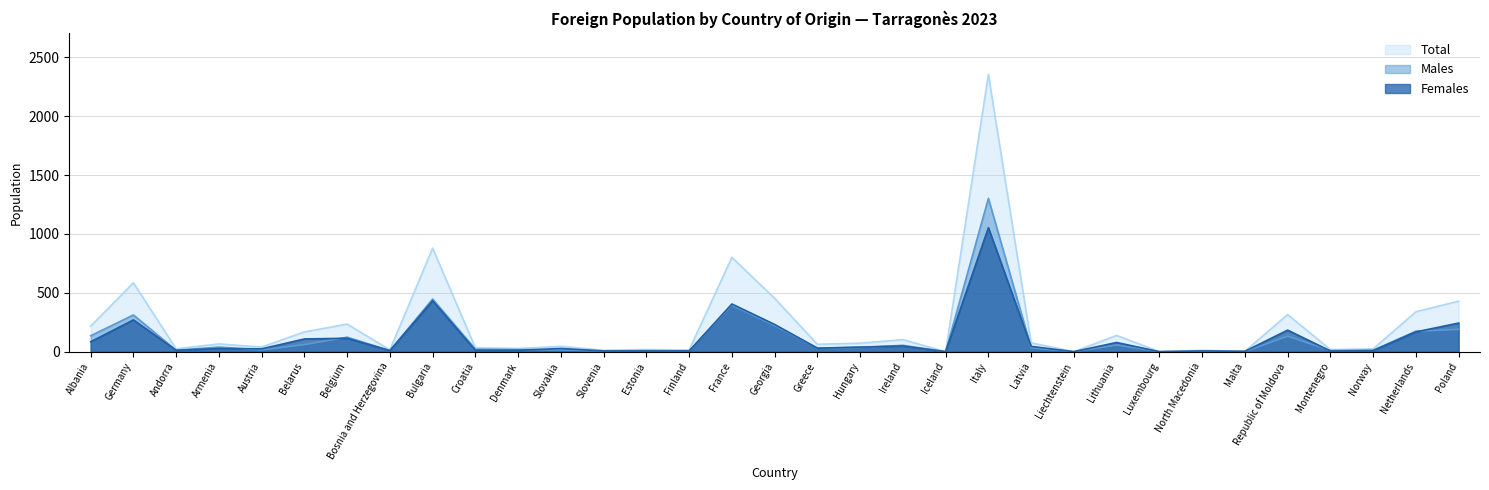

Reading left to right, list all the values displayed in this chart.

Males: 135	312	12	39	15	60	123	9	447	21	18	15	6	9	6	396	222	30	36	54	0	1302	33	0	57	0	3	0	132	9	12	174	189
Females: 84	270	12	27	24	108	114	9	432	12	12	27	6	6	6	405	231	30	39	48	0	1053	45	0	78	0	6	3	183	6	9	168	243
Total: 216	585	24	66	39	168	234	15	879	33	27	45	12	18	15	801	453	63	72	102	0	2355	75	0	138	0	12	3	315	18	24	339	429